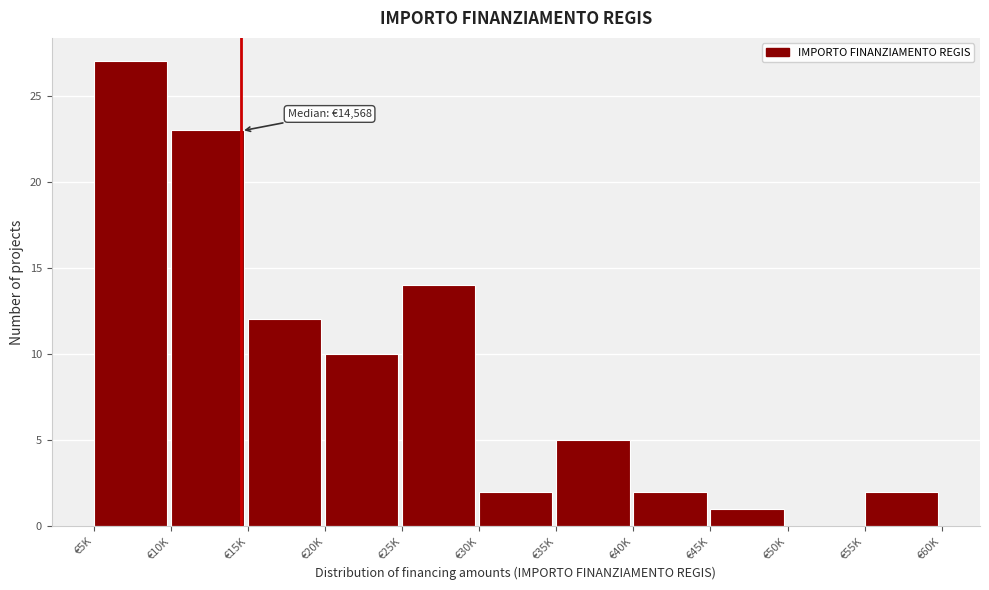

Reading left to right, transcribe all the data shown in this chart.

€5K=27	€10K=23	€15K=12	€20K=10	€25K=14	€30K=2	€35K=5	€40K=2	€45K=1	€50K=0	€55K=2